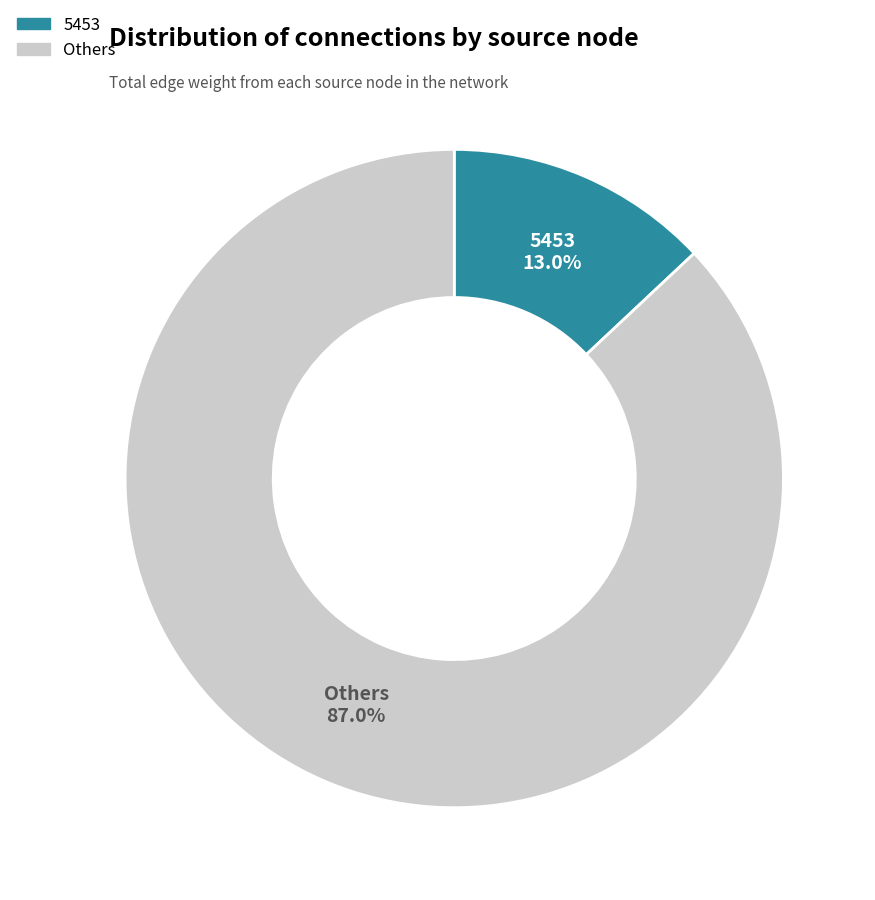

Does any single category account for the majority?

Yes